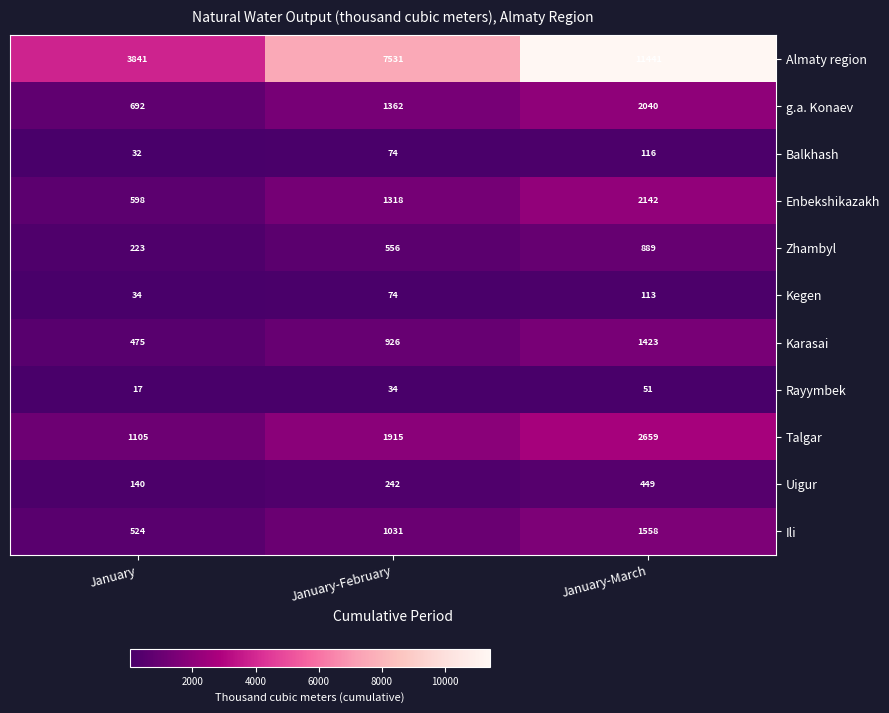

Which series has the widest spread of values?

Almaty region